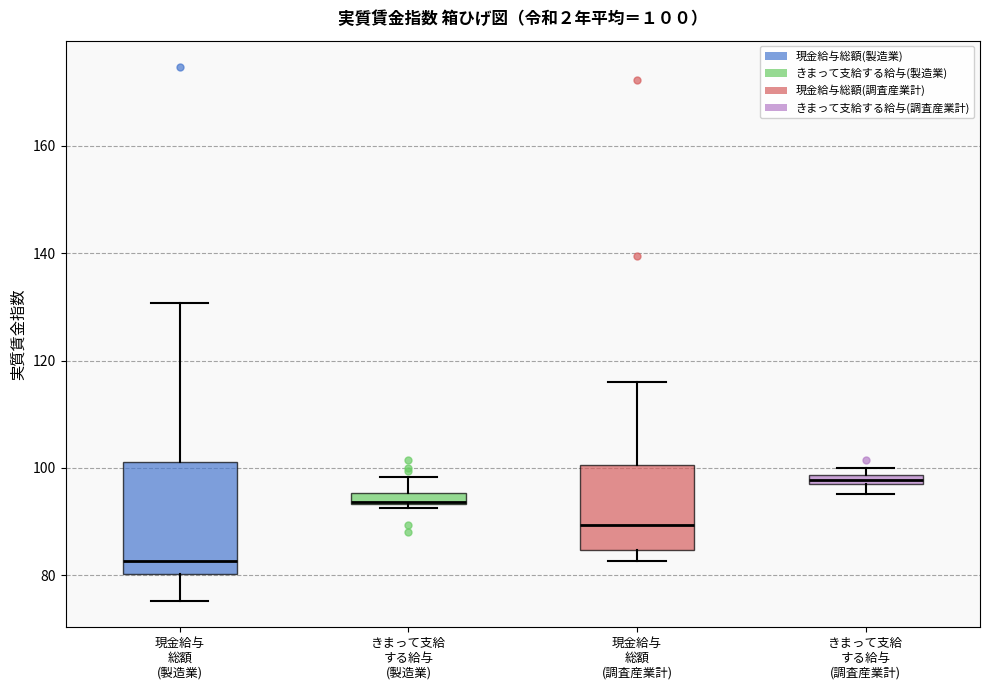

Comparing the boxes themselves (not the whiskers), which one is the tallest?

現金給与 総額 (製造業)